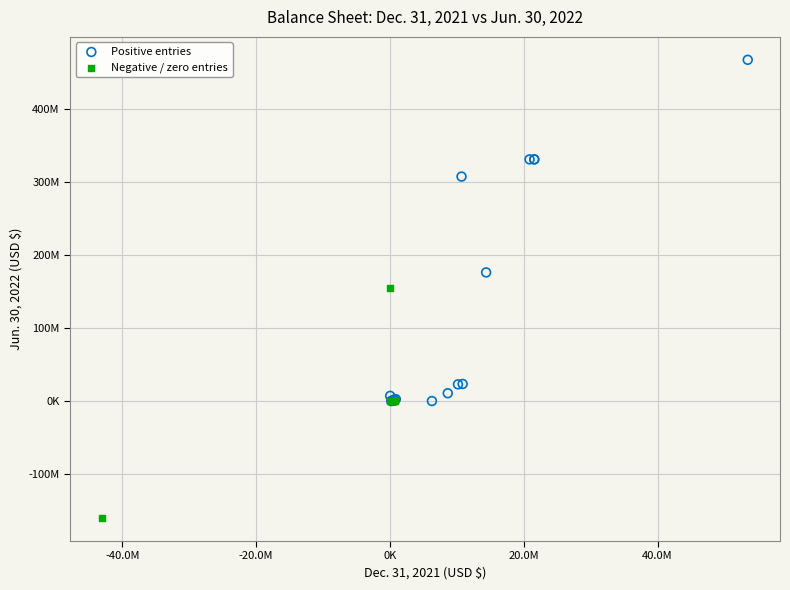

Which series reaches the minimum Y coordinate?

Negative / zero entries